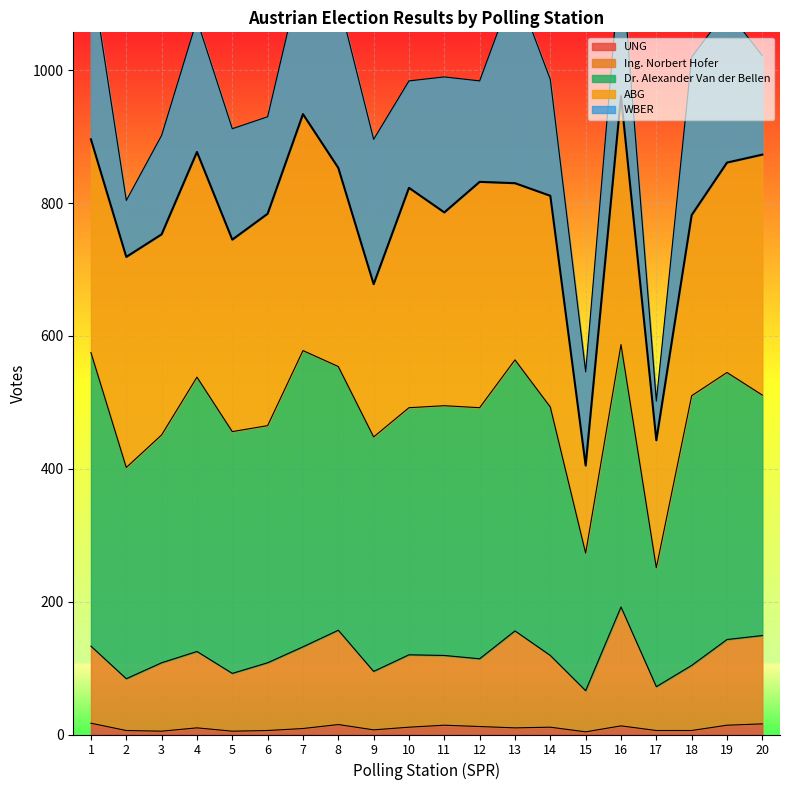

At which category is the sum across all series the highest?

16